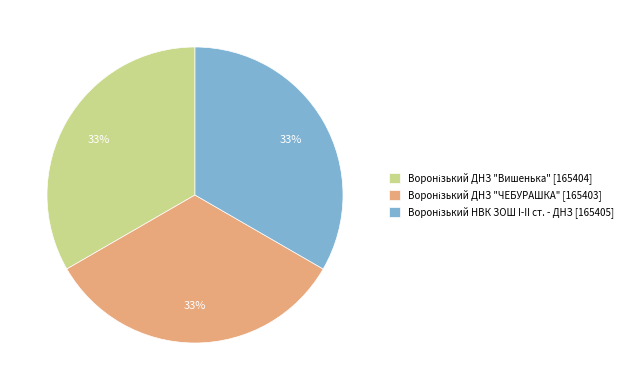

To the nearest percent, what is the average slice percentage?

33%